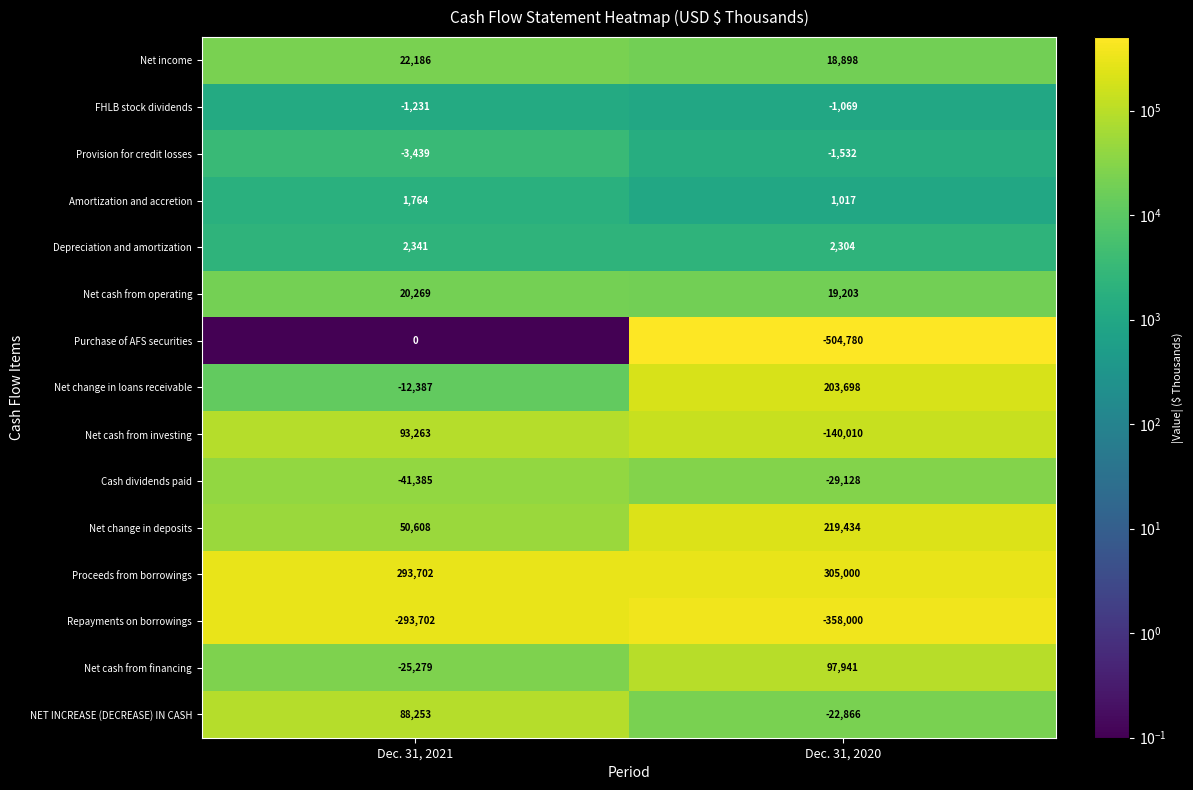

What is the spread (max minus min) of values at Dec. 31, 2020?

809780